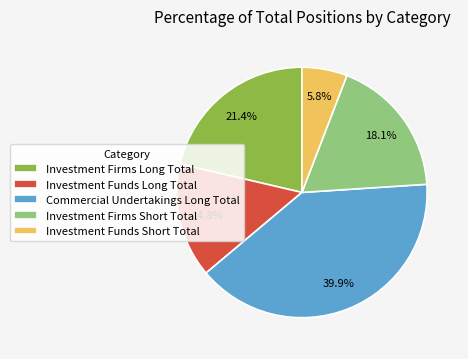

Does Investment Firms Short Total represent more than half of the total?

No